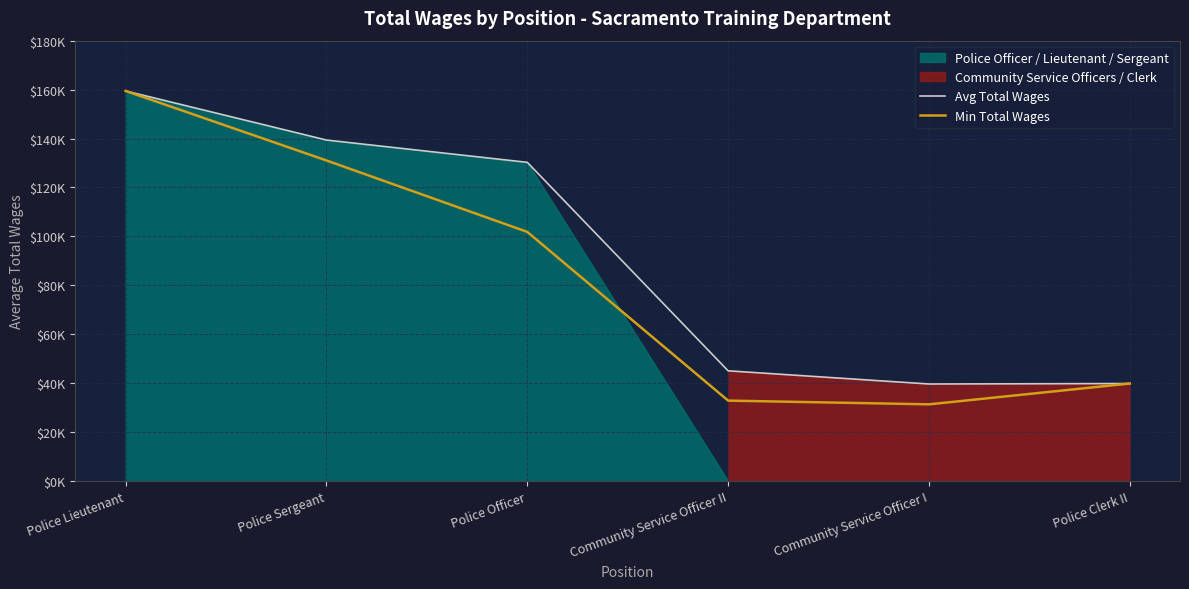

True or false: Min Total Wages and Avg Total Wages intersect in this chart.

False